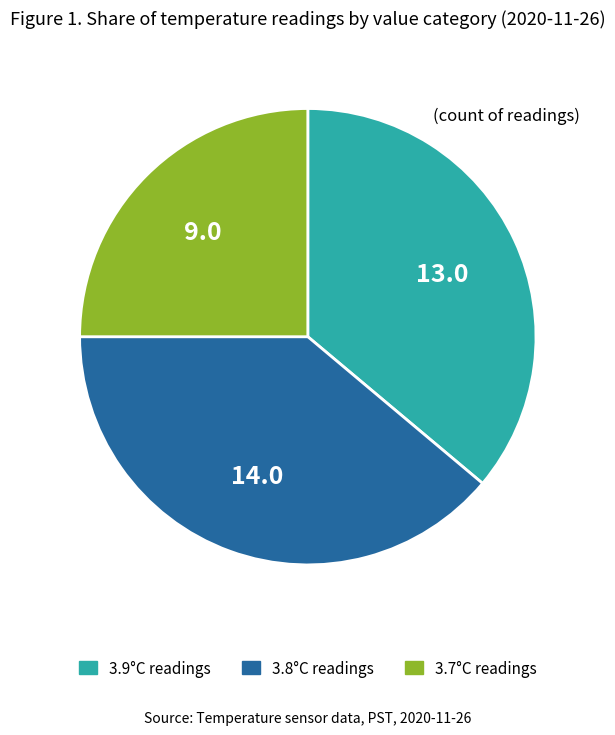

Is there a majority slice in this chart?

No